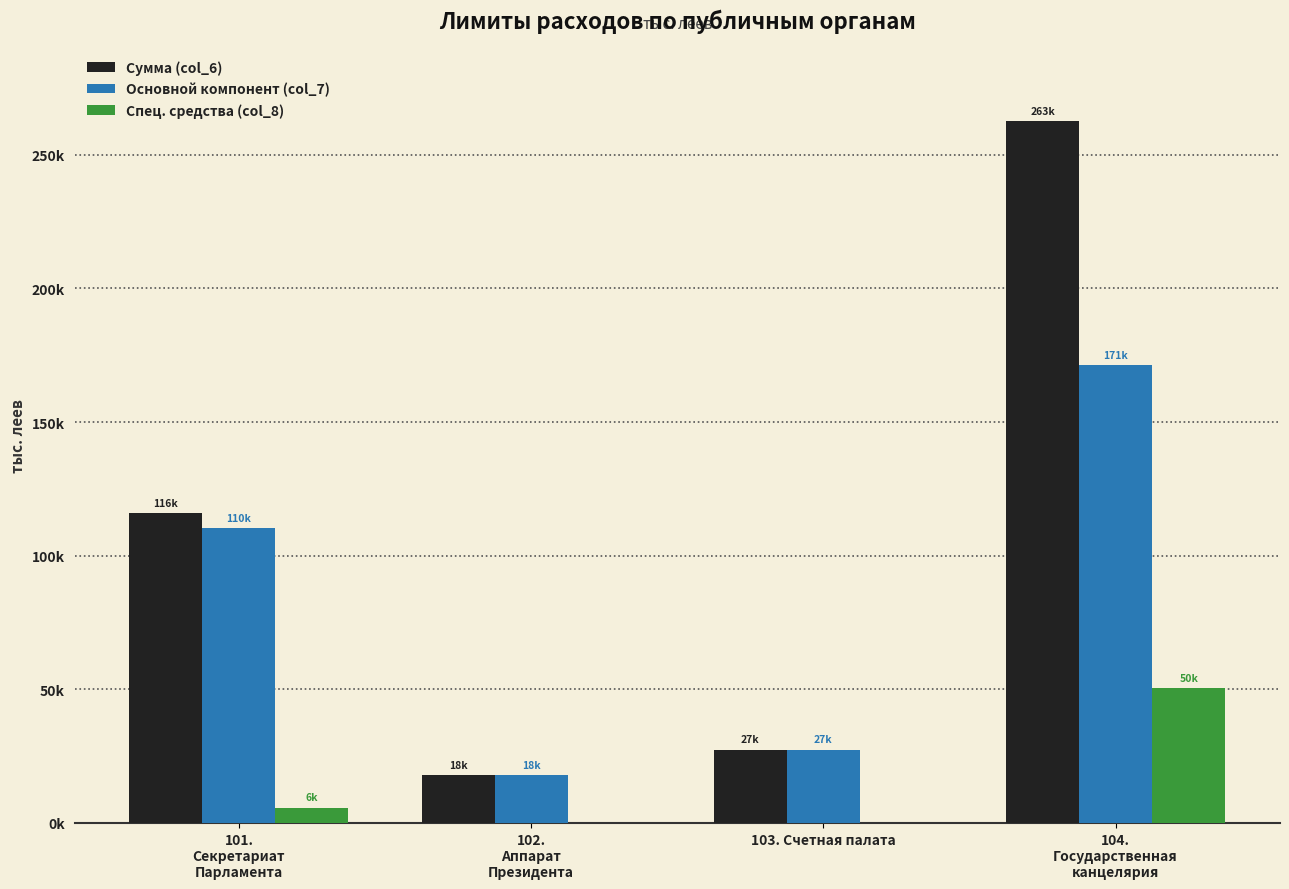

At 104.
Государственная
канцелярия, list the series in order from largest to smallest.

Сумма (col_6), Основной компонент (col_7), Спец. средства (col_8)